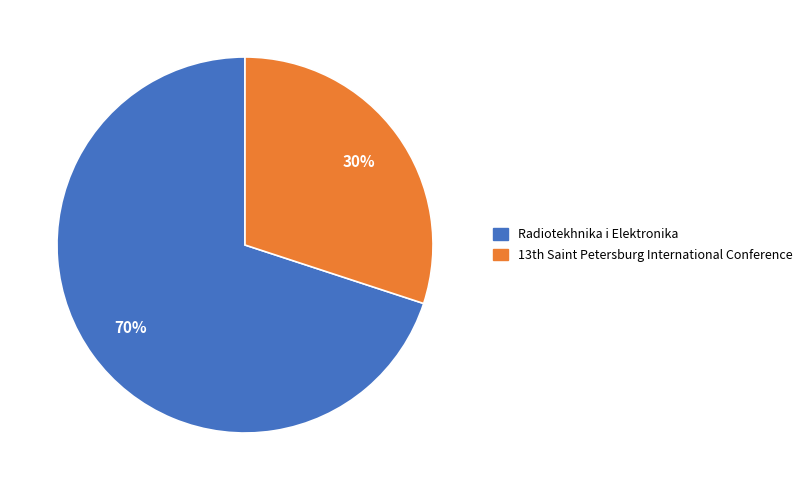

To the nearest percent, what percentage of the pie is Radiotekhnika i Elektronika?

70%